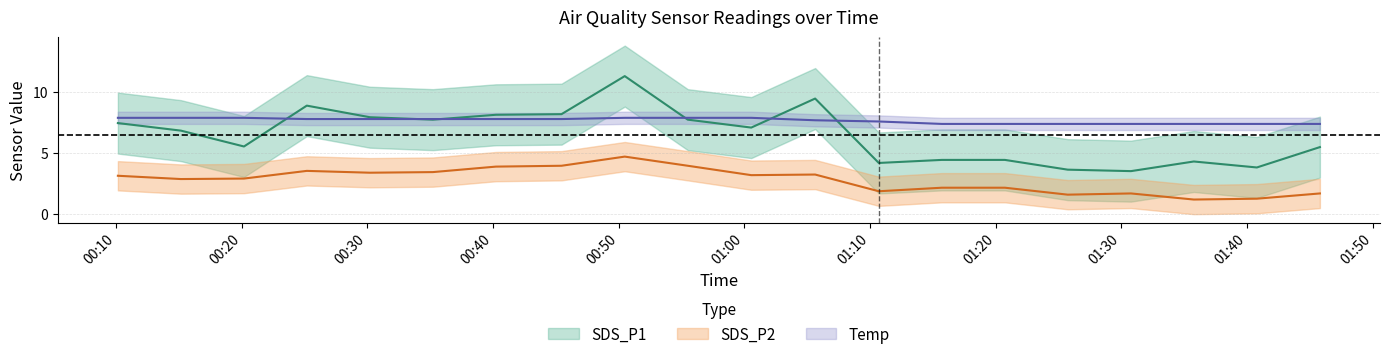

Is it true that SDS_P1 equals 6.6 at 2021/12/19 01:35:46?

False